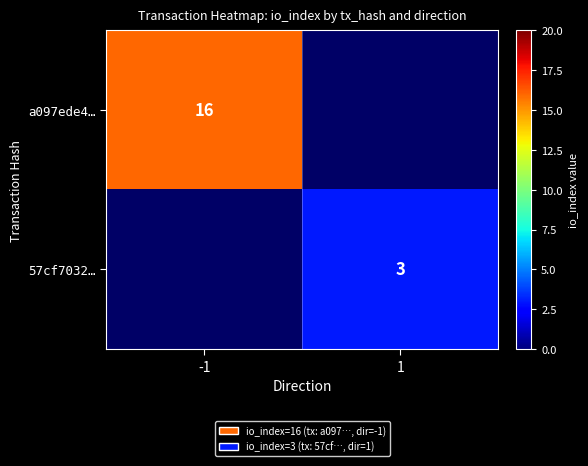

Which label corresponds to the largest value in the chart?

-1